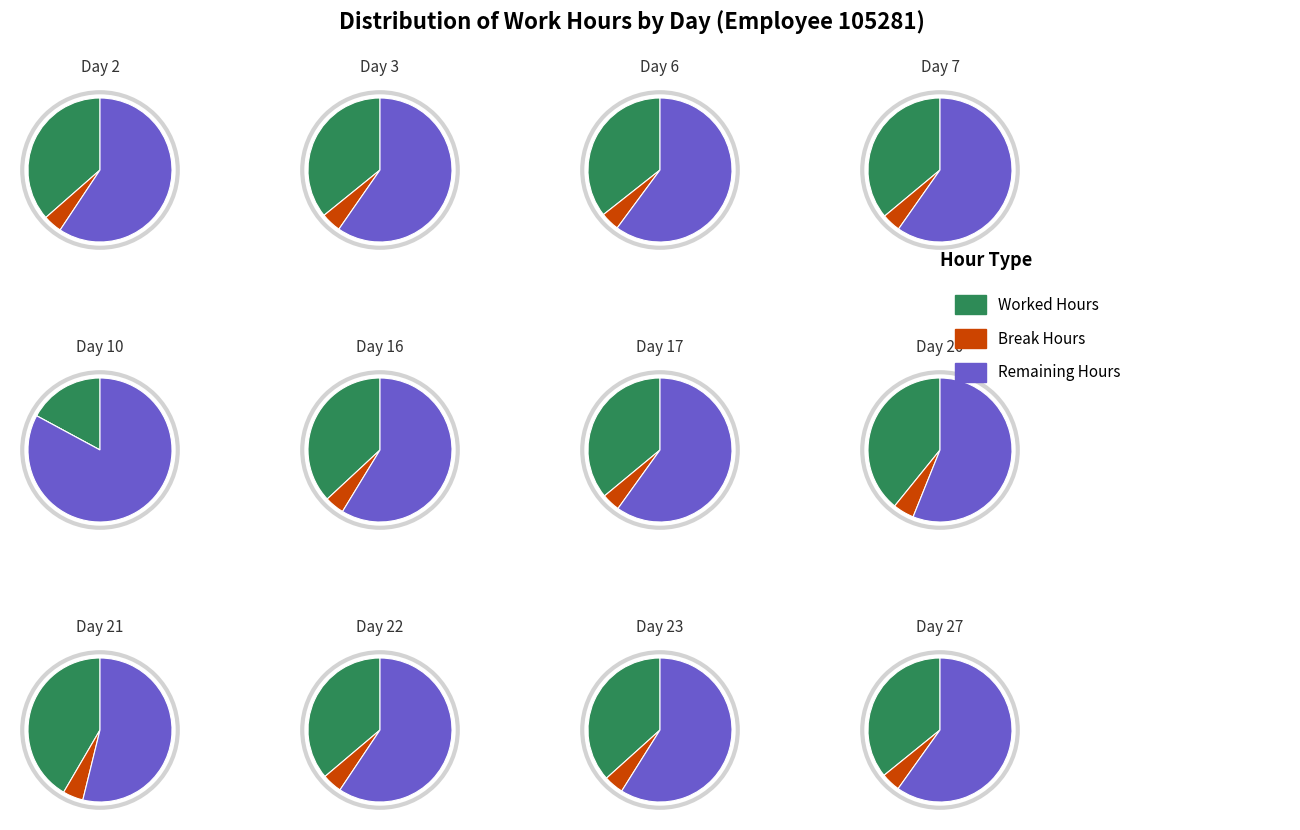

What is the smallest slice in the pie chart?

Day 2